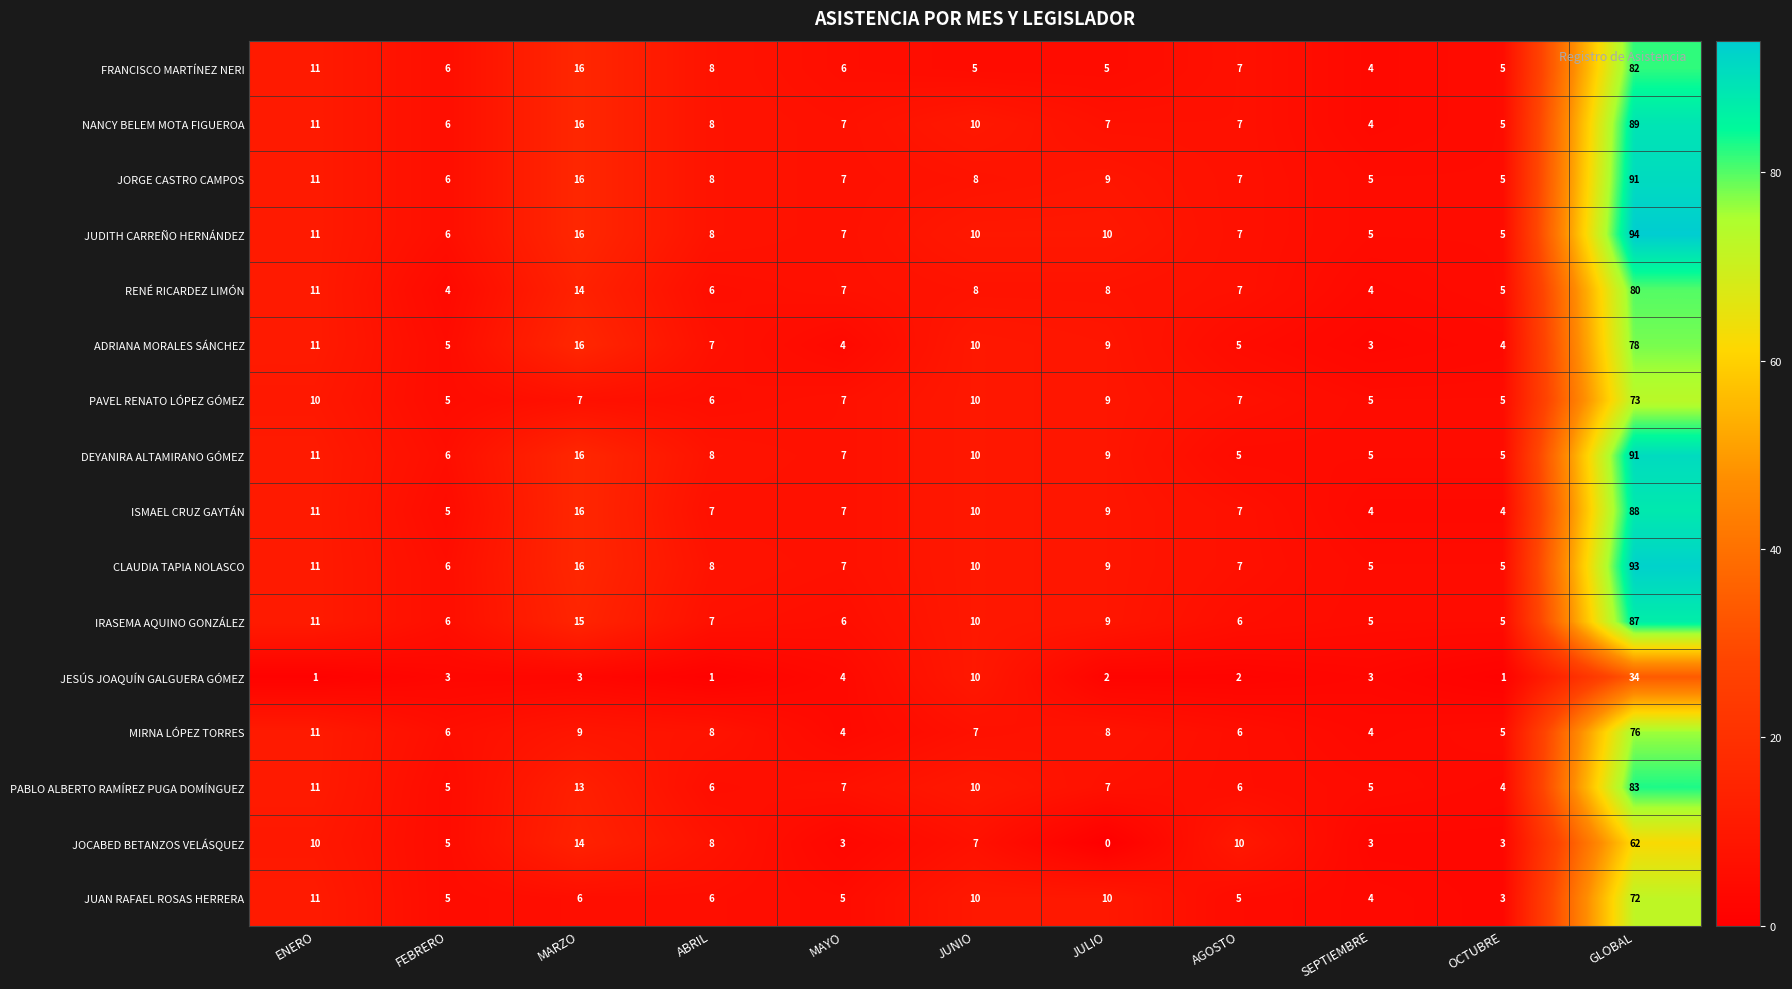

Is the value of CLAUDIA TAPIA NOLASCO at OCTUBRE greater than the value of MIRNA LÓPEZ TORRES at FEBRERO?

No